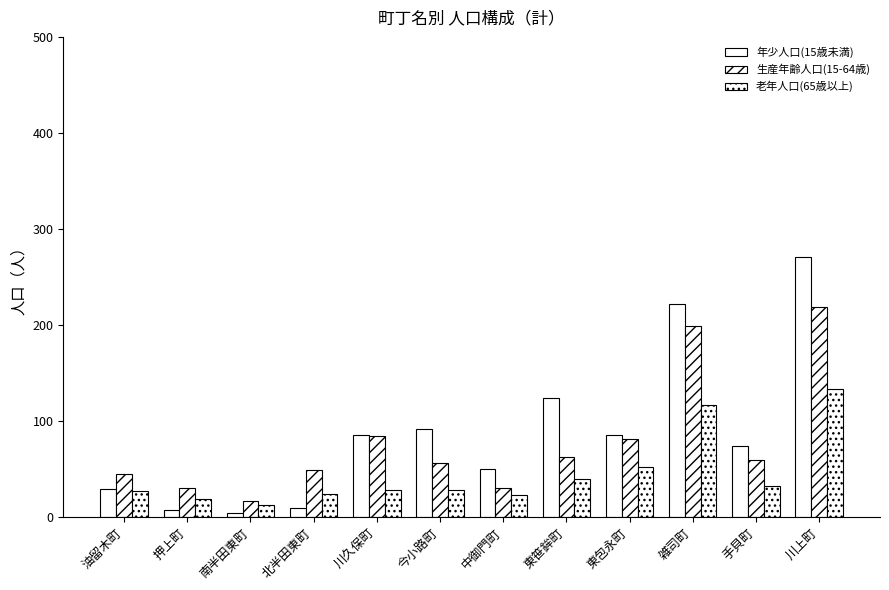

Does the chart contain any negative values?

No